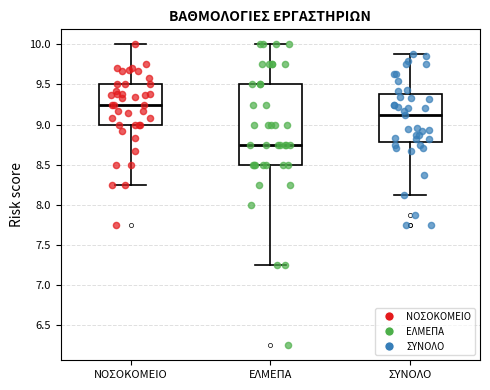

Which box's median line is the highest?

ΝΟΣΟΚΟΜΕΙΟ